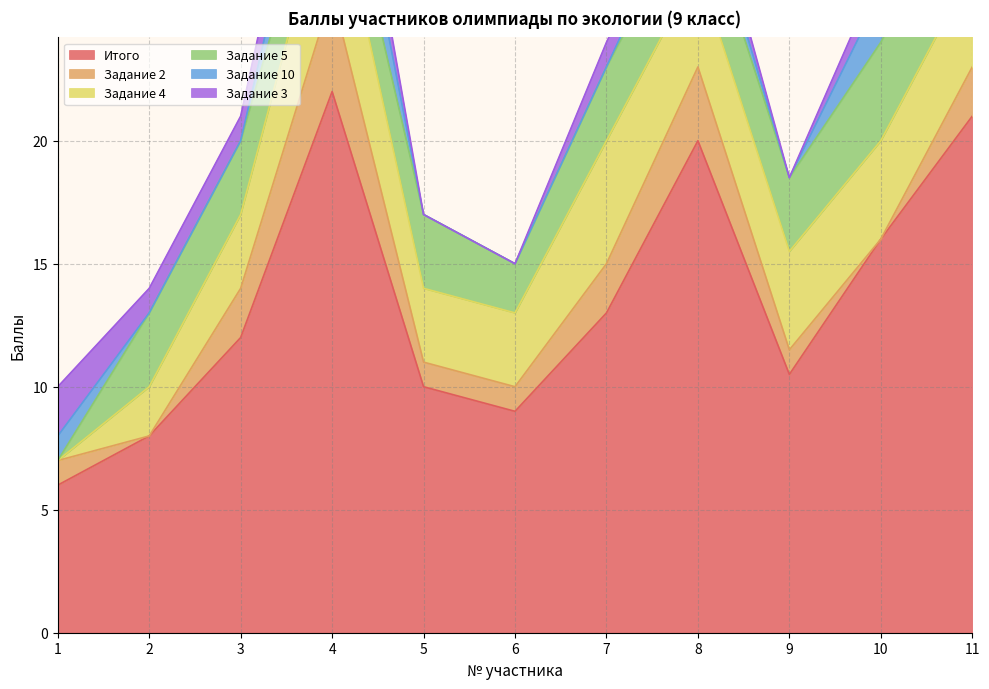

What is the sum of all Задание 3 values?

11.0